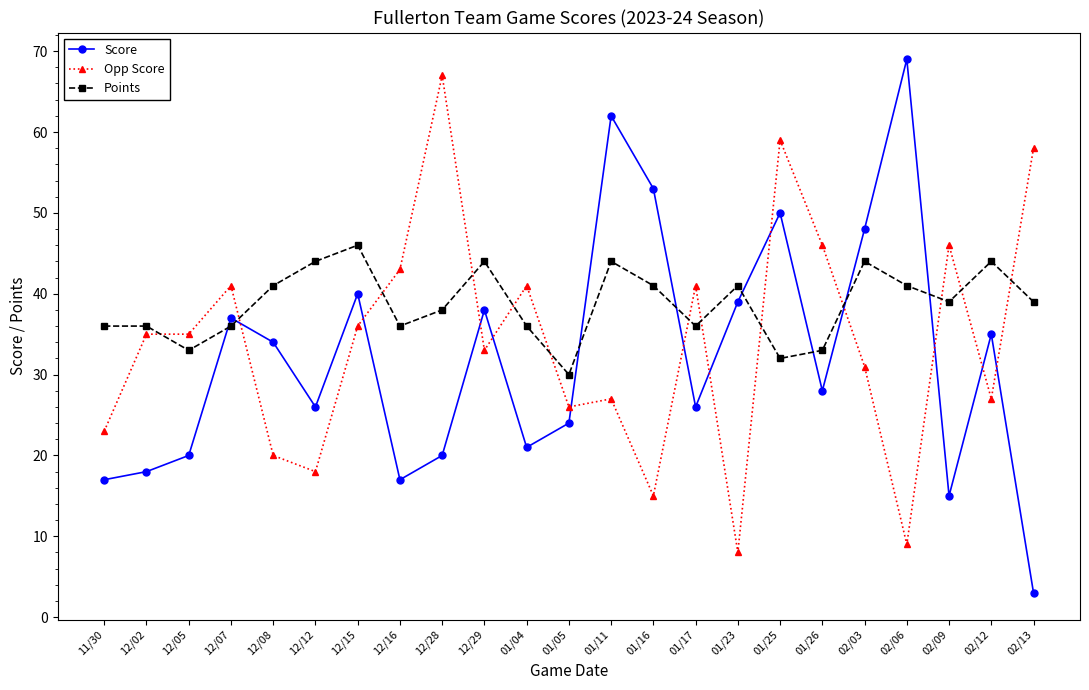

What is the average value of the Opp Score series?

34